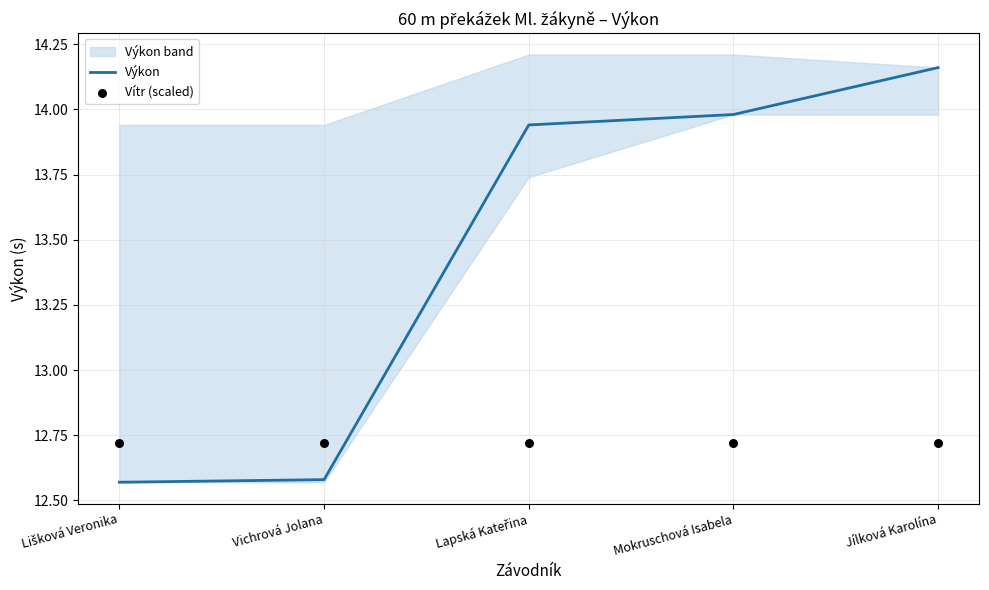

Is the value of Vítr (scaled) at Lapská Kateřina greater than the value of Výkon at Mokruschová Isabela?

No